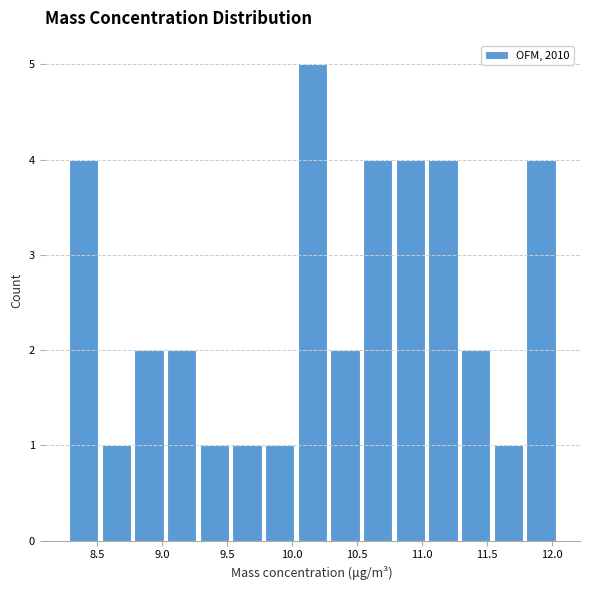

Reading left to right, list every bar in this chart as the range it spans on the x-axis followed by its height. Neither the bar edges nor the heights are printed on the chart, so give them approximately, as read against the axes.

8.25 to 8.50: 4
8.50 to 8.75: 1
8.75 to 9.00: 2
9.00 to 9.30: 2
9.30 to 9.55: 1
9.55 to 9.80: 1
9.80 to 10.05: 1
10.05 to 10.30: 5
10.30 to 10.55: 2
10.55 to 10.80: 4
10.80 to 11.05: 4
11.05 to 11.30: 4
11.30 to 11.55: 2
11.55 to 11.80: 1
11.80 to 12.05: 4